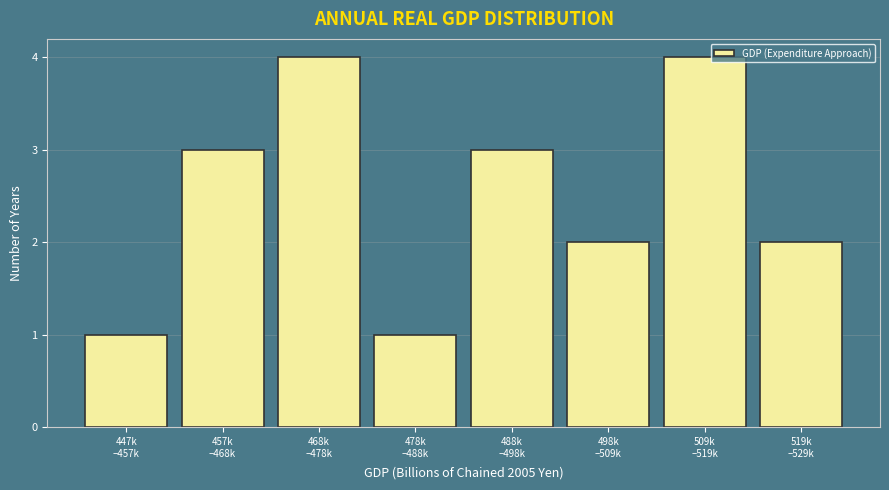

Reading right to left, list all the values displayed in this chart.

2	4	2	3	1	4	3	1